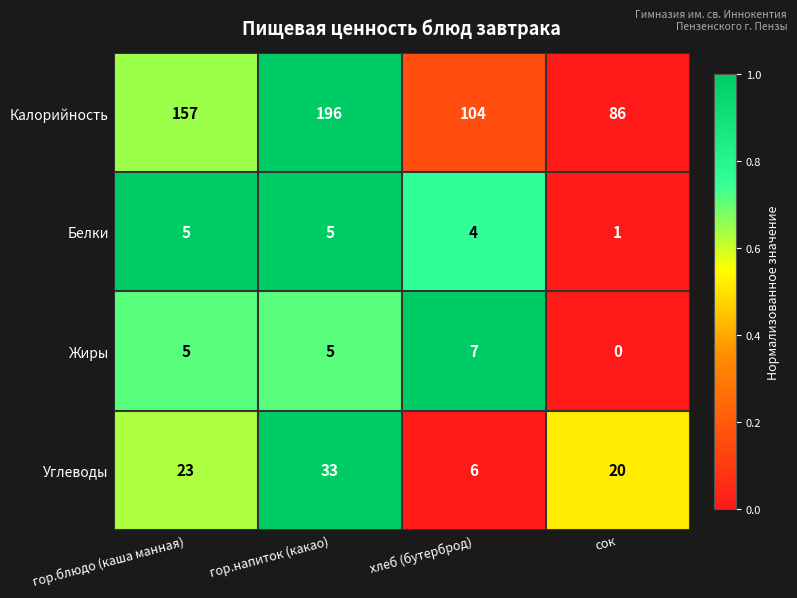

At which label is Калорийность closest to 141?

гор.блюдо (каша манная)